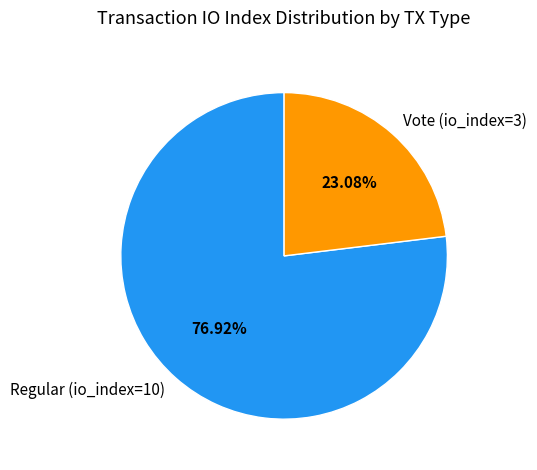

The Vote (io_index=3) slice represents 23% of the pie. True or false?

True